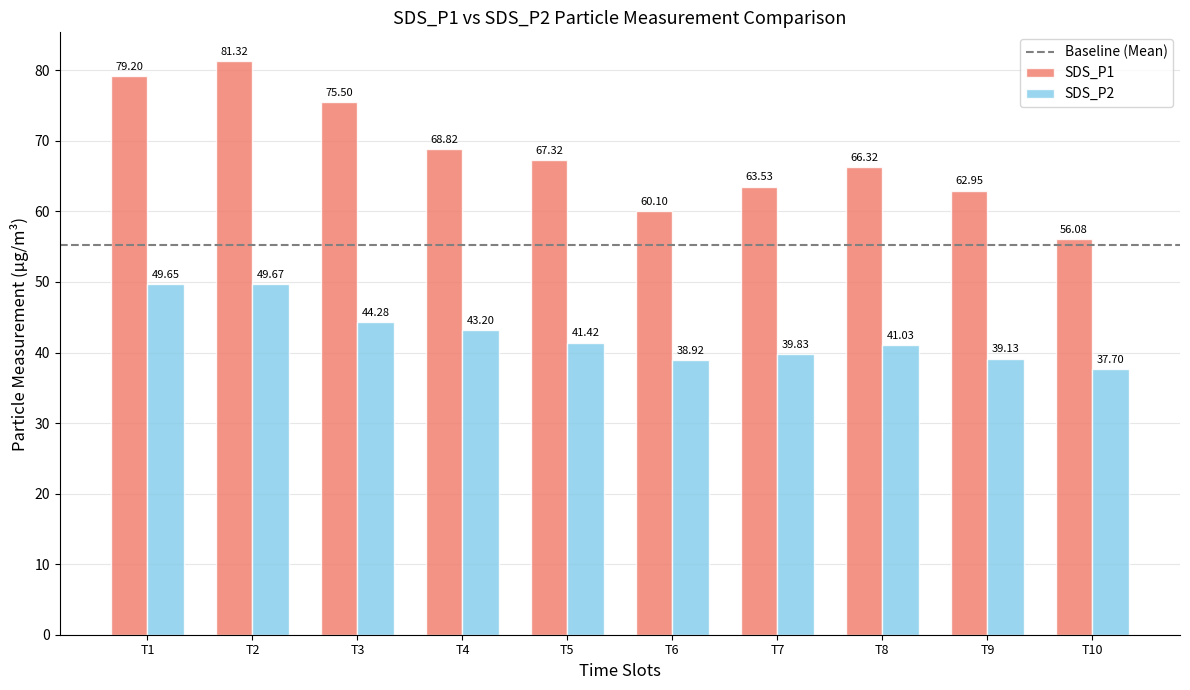

List the series in order of their peak value, highest first.

SDS_P1, SDS_P2